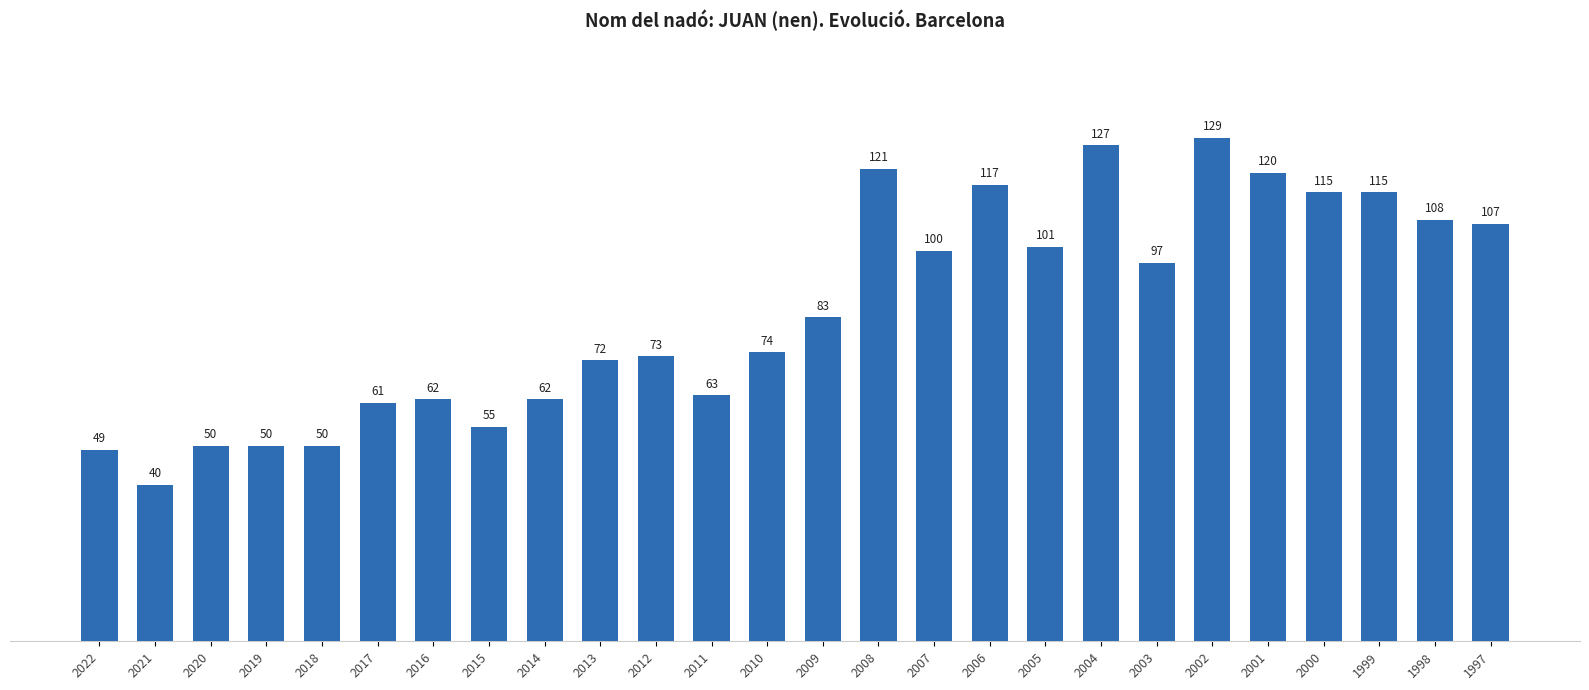

How many categories are shown in the chart?

26